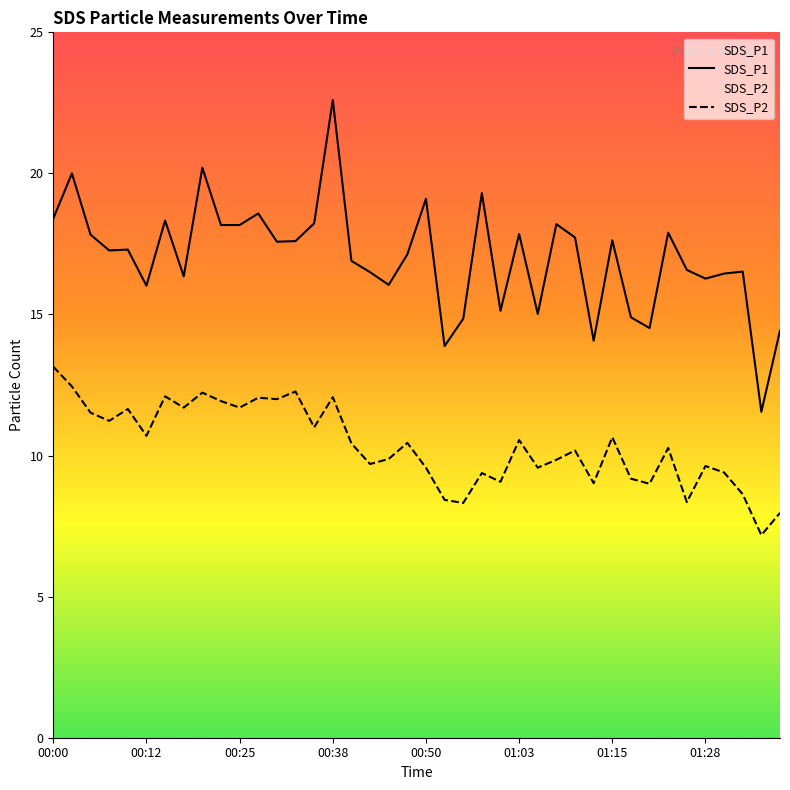

Is the value of SDS_P2 at 12 greater than the value of SDS_P1 at 22?

No